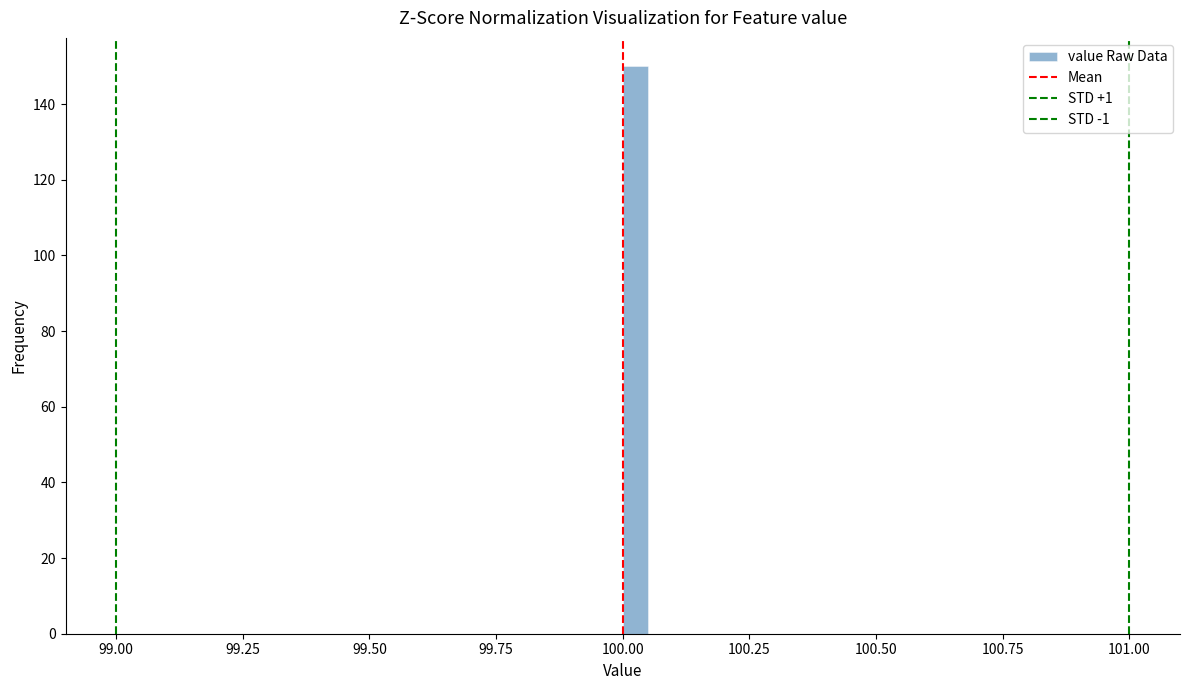

Read against the x-axis, roughly where is the centre of the tallest bar?

100.05